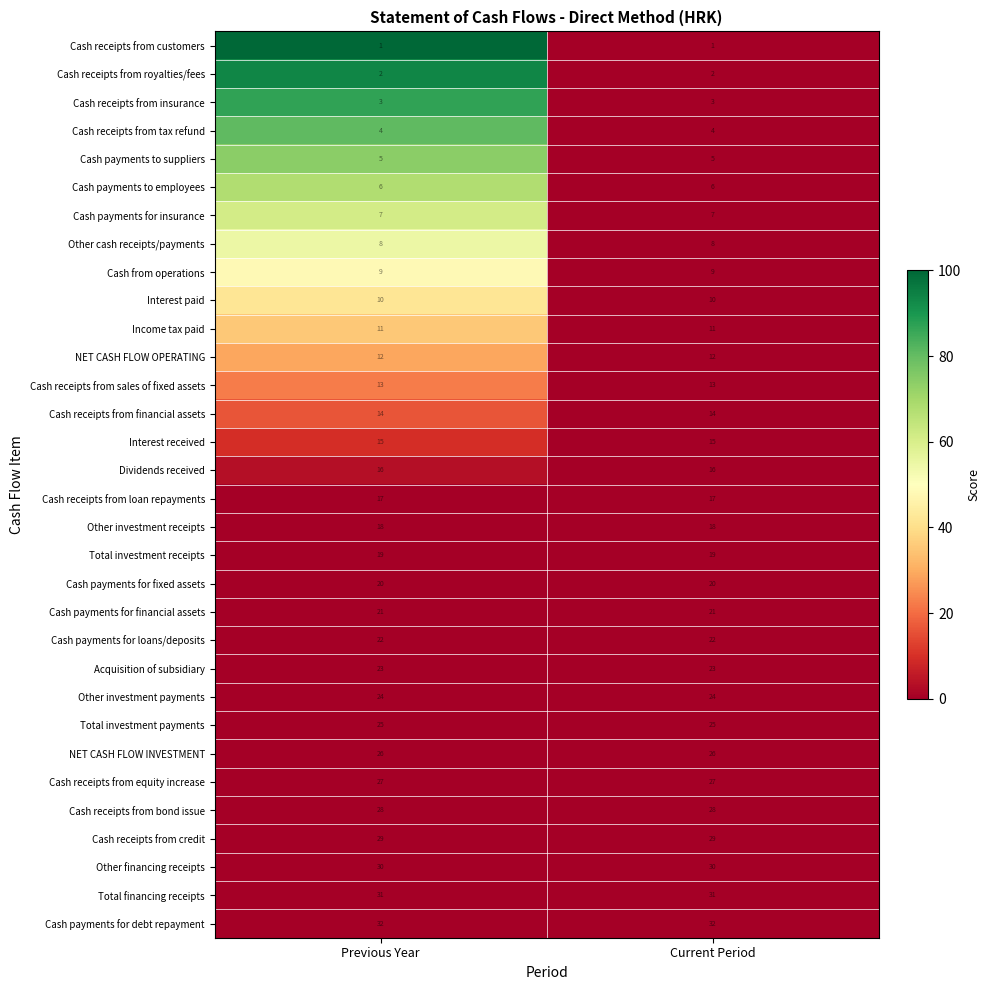

Rank the series at Current Period from highest to lowest value.

Cash payments for debt repayment, Total financing receipts, Other financing receipts, Cash receipts from credit, Cash receipts from bond issue, Cash receipts from equity increase, NET CASH FLOW INVESTMENT, Total investment payments, Other investment payments, Acquisition of subsidiary, Cash payments for loans/deposits, Cash payments for financial assets, Cash payments for fixed assets, Total investment receipts, Other investment receipts, Cash receipts from loan repayments, Dividends received, Interest received, Cash receipts from financial assets, Cash receipts from sales of fixed assets, NET CASH FLOW OPERATING, Income tax paid, Interest paid, Cash from operations, Other cash receipts/payments, Cash payments for insurance, Cash payments to employees, Cash payments to suppliers, Cash receipts from tax refund, Cash receipts from insurance, Cash receipts from royalties/fees, Cash receipts from customers